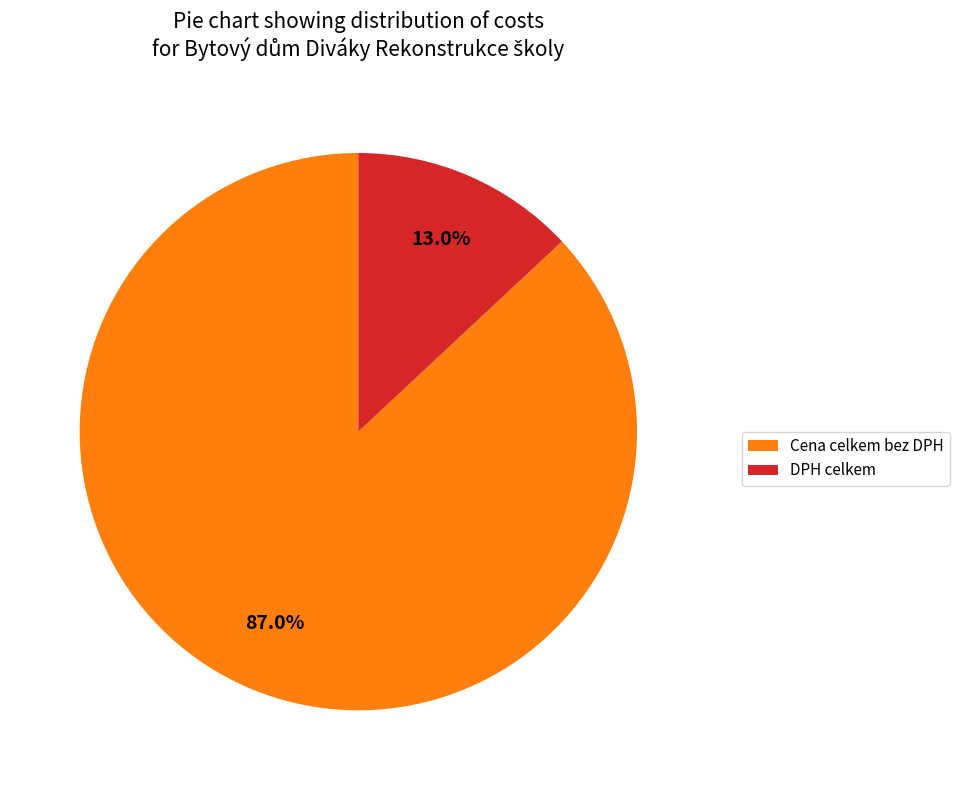

How many segments does this pie chart have?

2